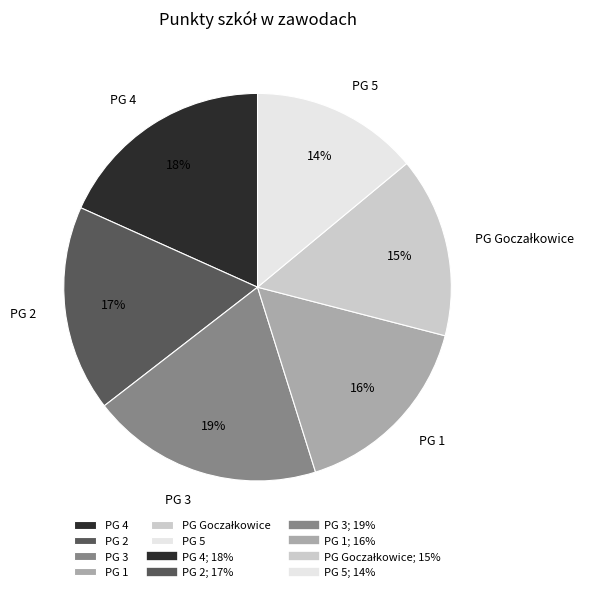

What is the ratio of the value at PG 2 to the value at PG 5?

1.2